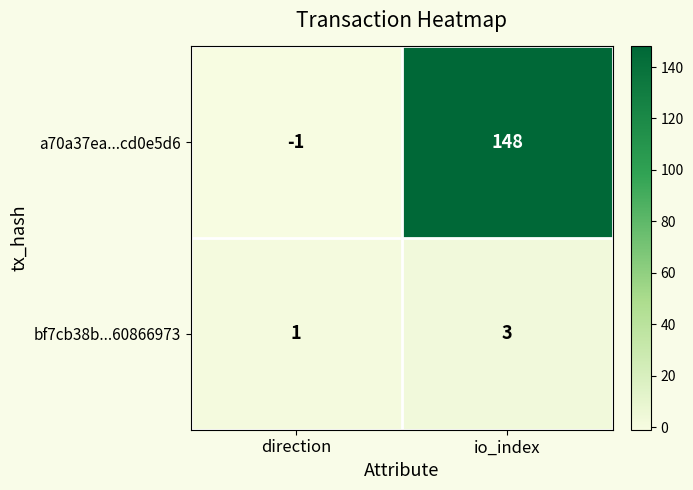

How many categories are shown in the chart?

2